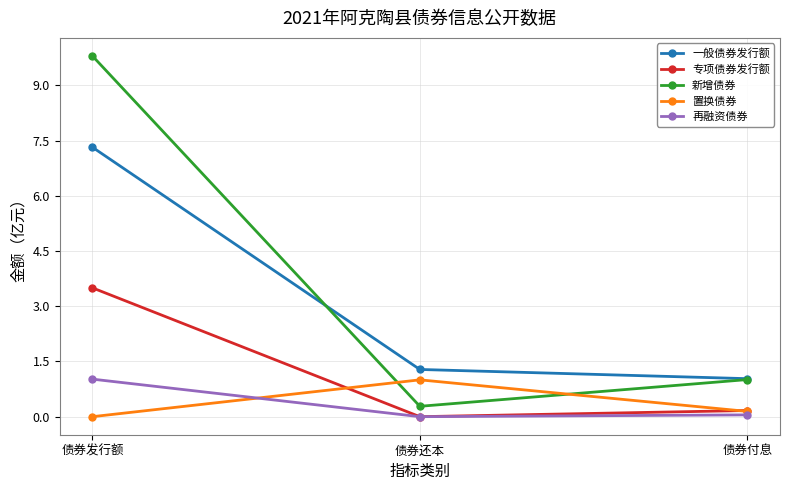

What is the label of the 1st point from the right?

债券付息